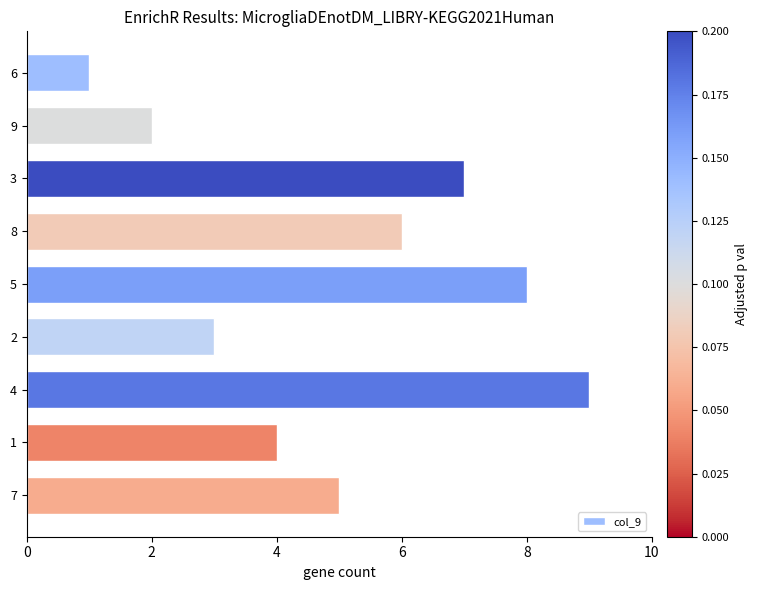

Reading top to bottom, what are all the values shown in this chart?

1	2	7	6	8	3	9	4	5